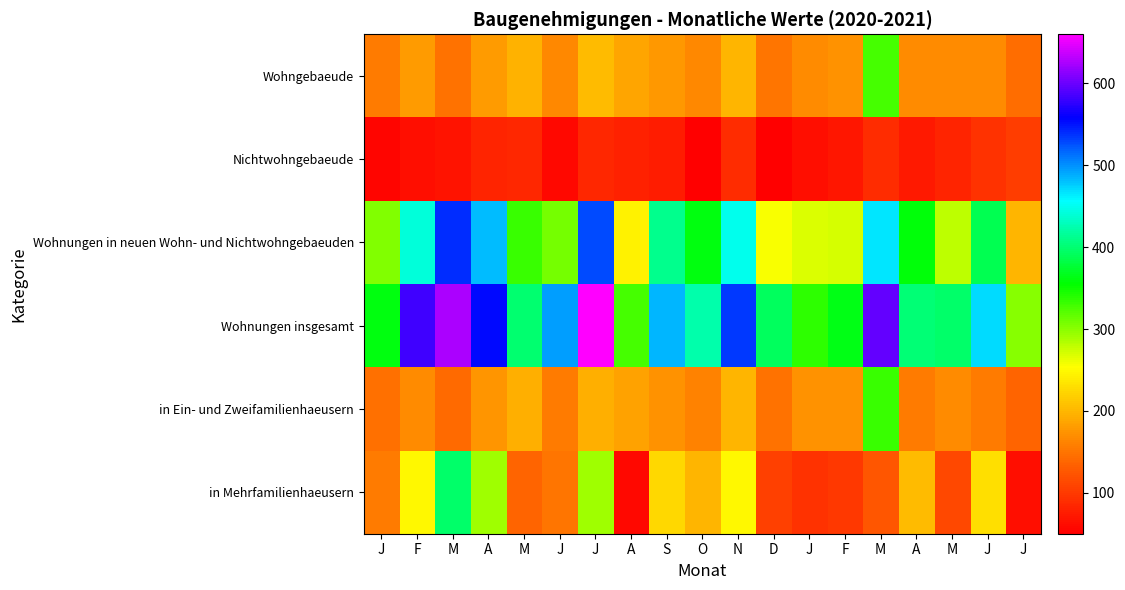

What is the difference between the highest and lowest values at J?

304